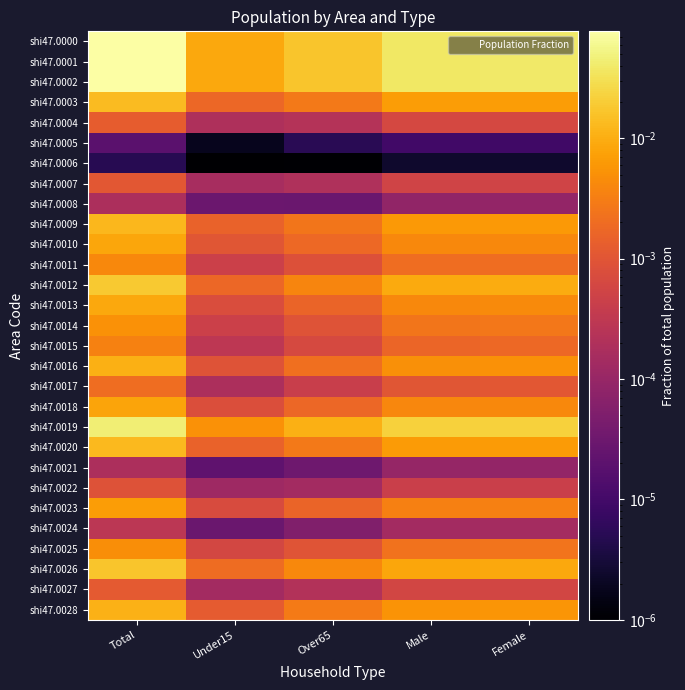

Reading left to right, list all the values displayed in this chart.

shi47.0000: Total=0.1	Under15=0.0	Over65=0.0	Male=0.0	Female=0.0
shi47.0001: Total=0.1	Under15=0.0	Over65=0.0	Male=0.0	Female=0.0
shi47.0002: Total=0.1	Under15=0.0	Over65=0.0	Male=0.0	Female=0.0
shi47.0003: Total=0.0	Under15=0.0	Over65=0.0	Male=0.0	Female=0.0
shi47.0004: Total=0.0	Under15=0.0	Over65=0.0	Male=0.0	Female=0.0
shi47.0005: Total=0.0	Under15=0.0	Over65=0.0	Male=0.0	Female=0.0
shi47.0006: Total=0.0	Under15=0.0	Over65=0.0	Male=0.0	Female=0.0
shi47.0007: Total=0.0	Under15=0.0	Over65=0.0	Male=0.0	Female=0.0
shi47.0008: Total=0.0	Under15=0.0	Over65=0.0	Male=0.0	Female=0.0
shi47.0009: Total=0.0	Under15=0.0	Over65=0.0	Male=0.0	Female=0.0
shi47.0010: Total=0.0	Under15=0.0	Over65=0.0	Male=0.0	Female=0.0
shi47.0011: Total=0.0	Under15=0.0	Over65=0.0	Male=0.0	Female=0.0
shi47.0012: Total=0.0	Under15=0.0	Over65=0.0	Male=0.0	Female=0.0
shi47.0013: Total=0.0	Under15=0.0	Over65=0.0	Male=0.0	Female=0.0
shi47.0014: Total=0.0	Under15=0.0	Over65=0.0	Male=0.0	Female=0.0
shi47.0015: Total=0.0	Under15=0.0	Over65=0.0	Male=0.0	Female=0.0
shi47.0016: Total=0.0	Under15=0.0	Over65=0.0	Male=0.0	Female=0.0
shi47.0017: Total=0.0	Under15=0.0	Over65=0.0	Male=0.0	Female=0.0
shi47.0018: Total=0.0	Under15=0.0	Over65=0.0	Male=0.0	Female=0.0
shi47.0019: Total=0.0	Under15=0.0	Over65=0.0	Male=0.0	Female=0.0
shi47.0020: Total=0.0	Under15=0.0	Over65=0.0	Male=0.0	Female=0.0
shi47.0021: Total=0.0	Under15=0.0	Over65=0.0	Male=0.0	Female=0.0
shi47.0022: Total=0.0	Under15=0.0	Over65=0.0	Male=0.0	Female=0.0
shi47.0023: Total=0.0	Under15=0.0	Over65=0.0	Male=0.0	Female=0.0
shi47.0024: Total=0.0	Under15=0.0	Over65=0.0	Male=0.0	Female=0.0
shi47.0025: Total=0.0	Under15=0.0	Over65=0.0	Male=0.0	Female=0.0
shi47.0026: Total=0.0	Under15=0.0	Over65=0.0	Male=0.0	Female=0.0
shi47.0027: Total=0.0	Under15=0.0	Over65=0.0	Male=0.0	Female=0.0
shi47.0028: Total=0.0	Under15=0.0	Over65=0.0	Male=0.0	Female=0.0